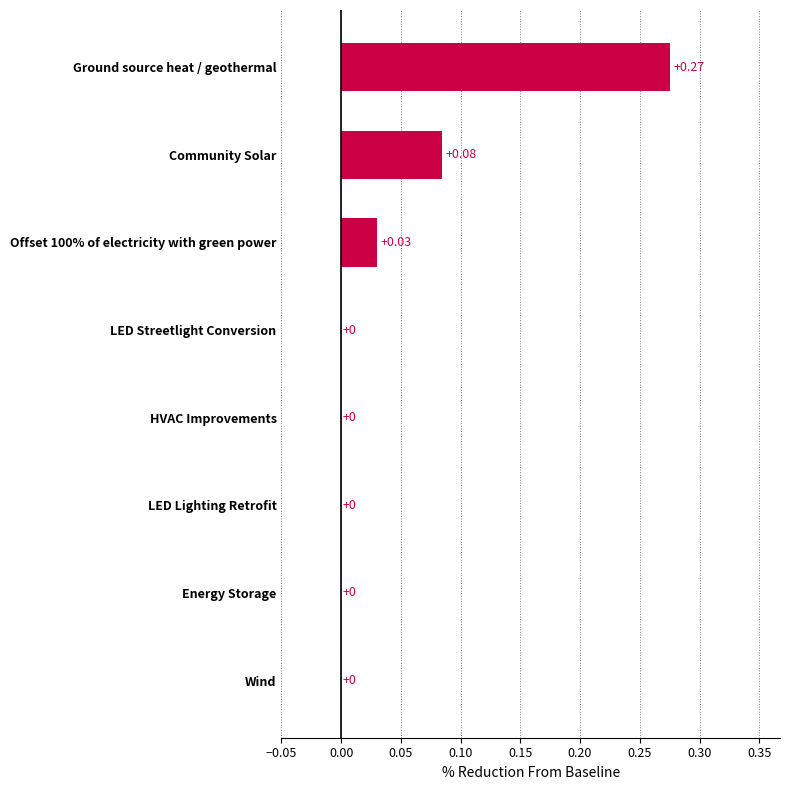

Which has a higher value, Offset 100% of electricity with green power or Ground source heat / geothermal?

Ground source heat / geothermal